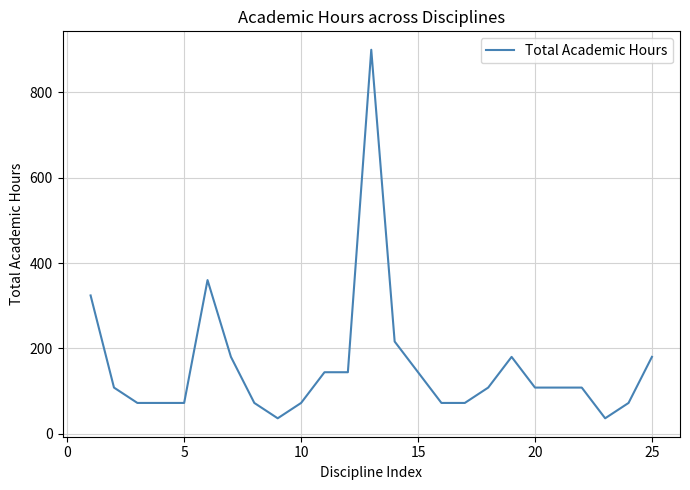

What is the smallest value displayed?

36